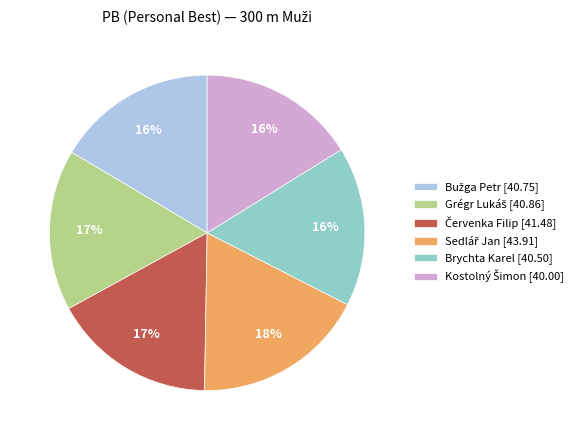

Count the number of slices in the pie.

6